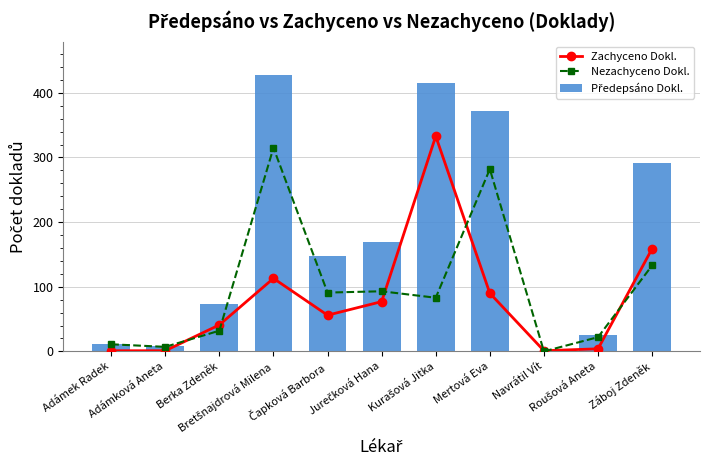

How many data points in Nezachyceno Dokl. are above 83?

5